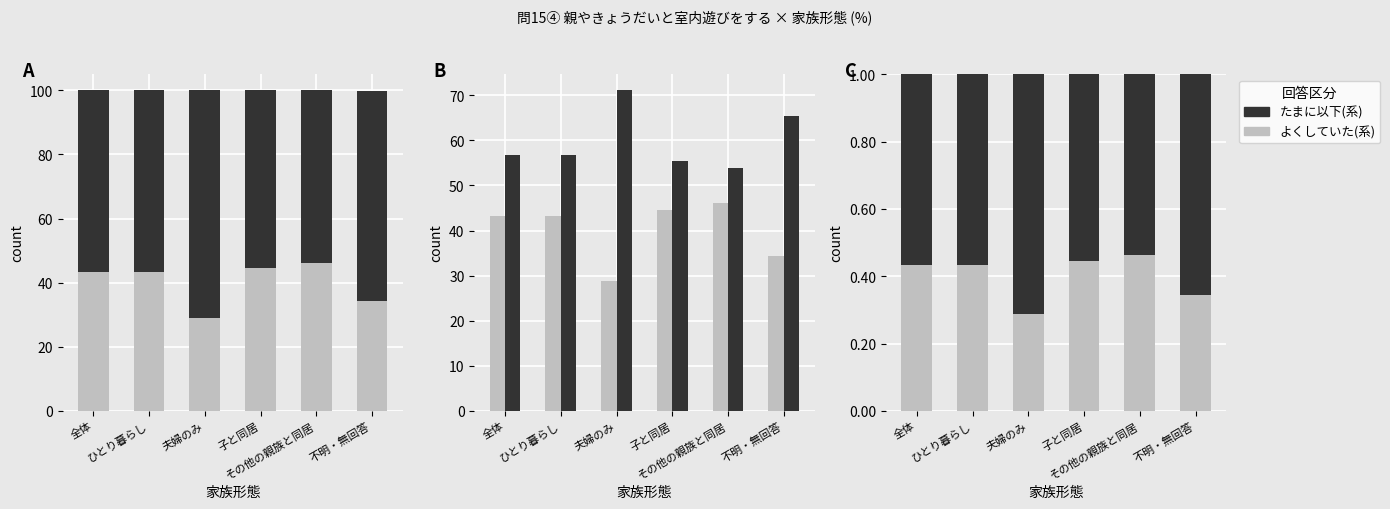

The value of たまに以下(系) at 夫婦のみ is 0.4. True or false?

False